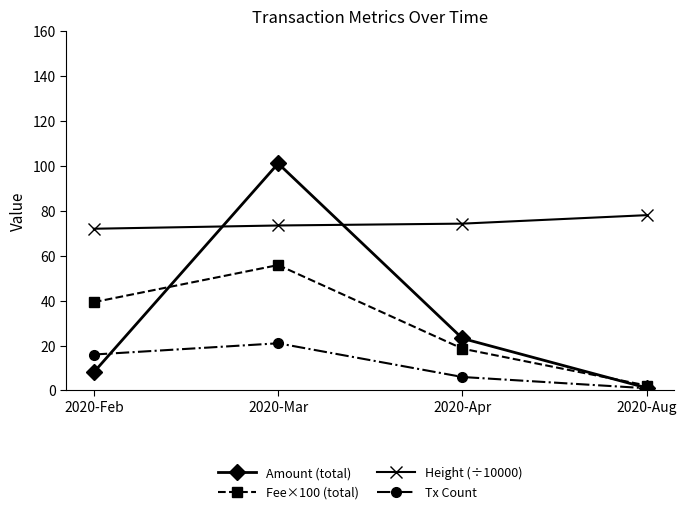

What position from the right is 2020-Mar?

3